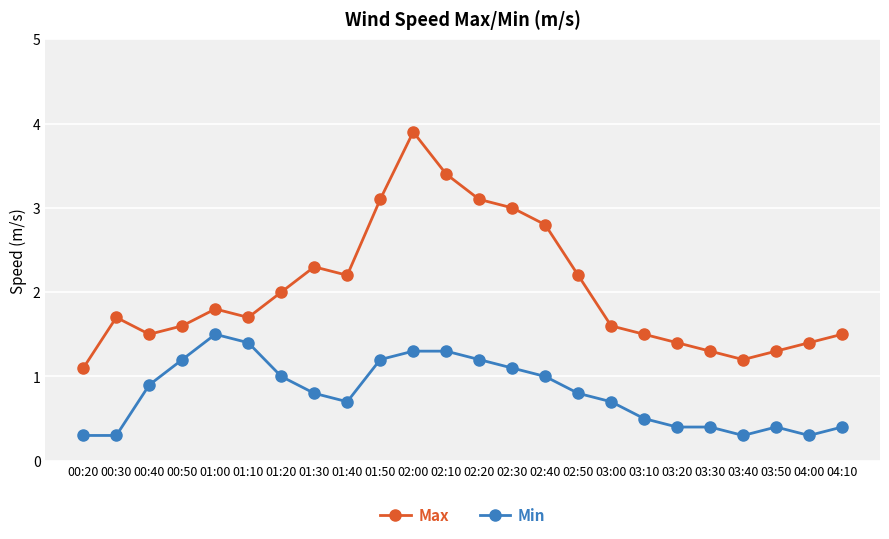

Rank the series at 03:00 from highest to lowest value.

Max, Min